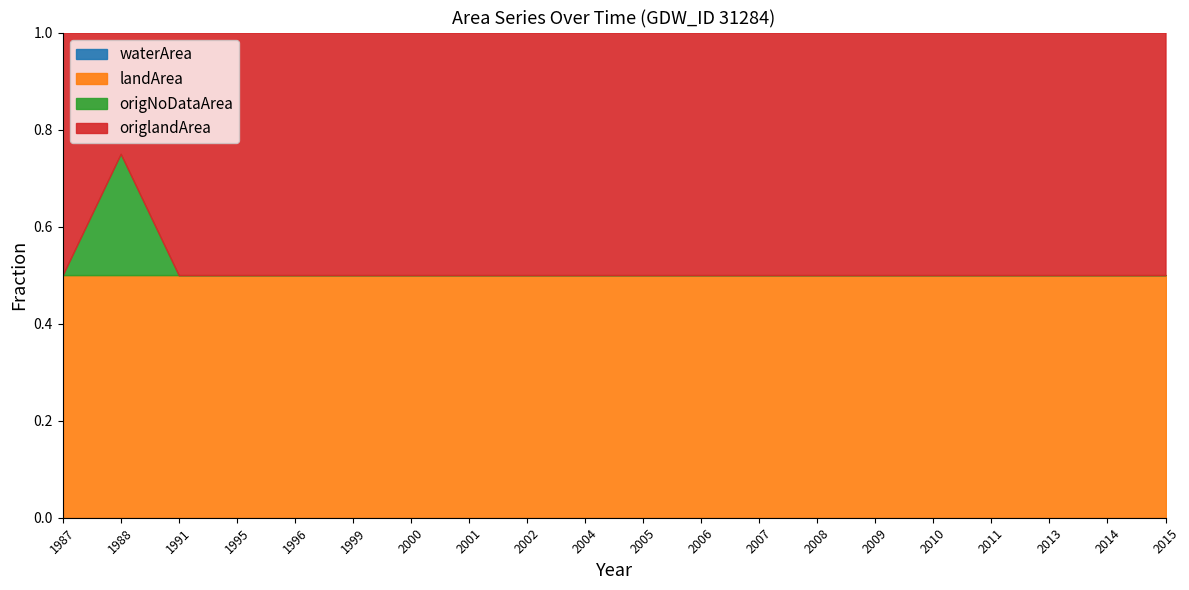

Is the value of landArea at 2002 greater than the value of origlandArea at 2000?

No